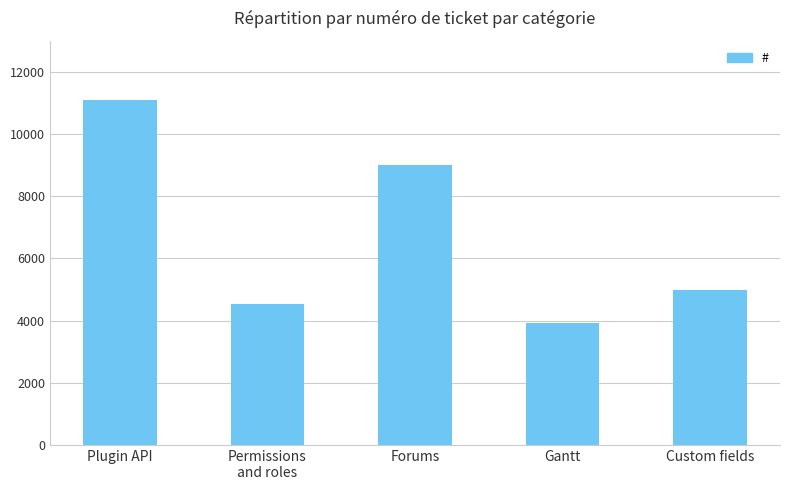

What is the greatest value displayed?

11104